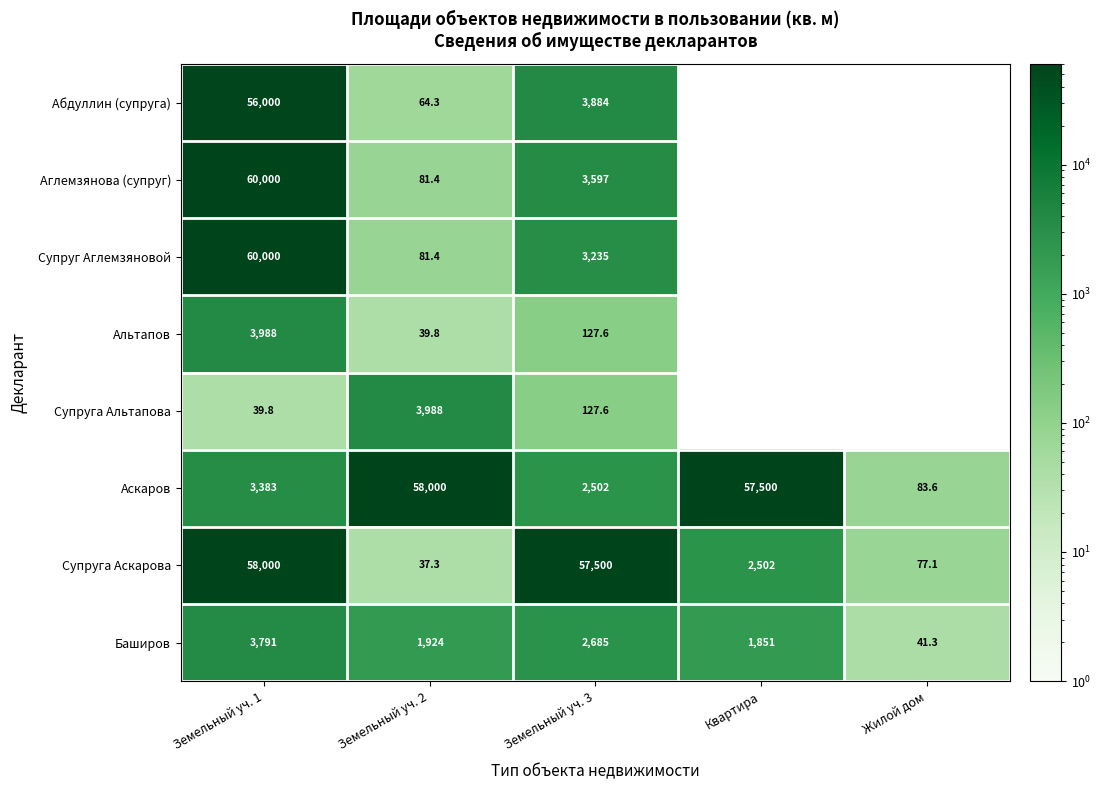

Is the value of Супруга Альтапова at Земельный уч. 1 greater than the value of Абдуллин (супруга) at Земельный уч. 3?

No